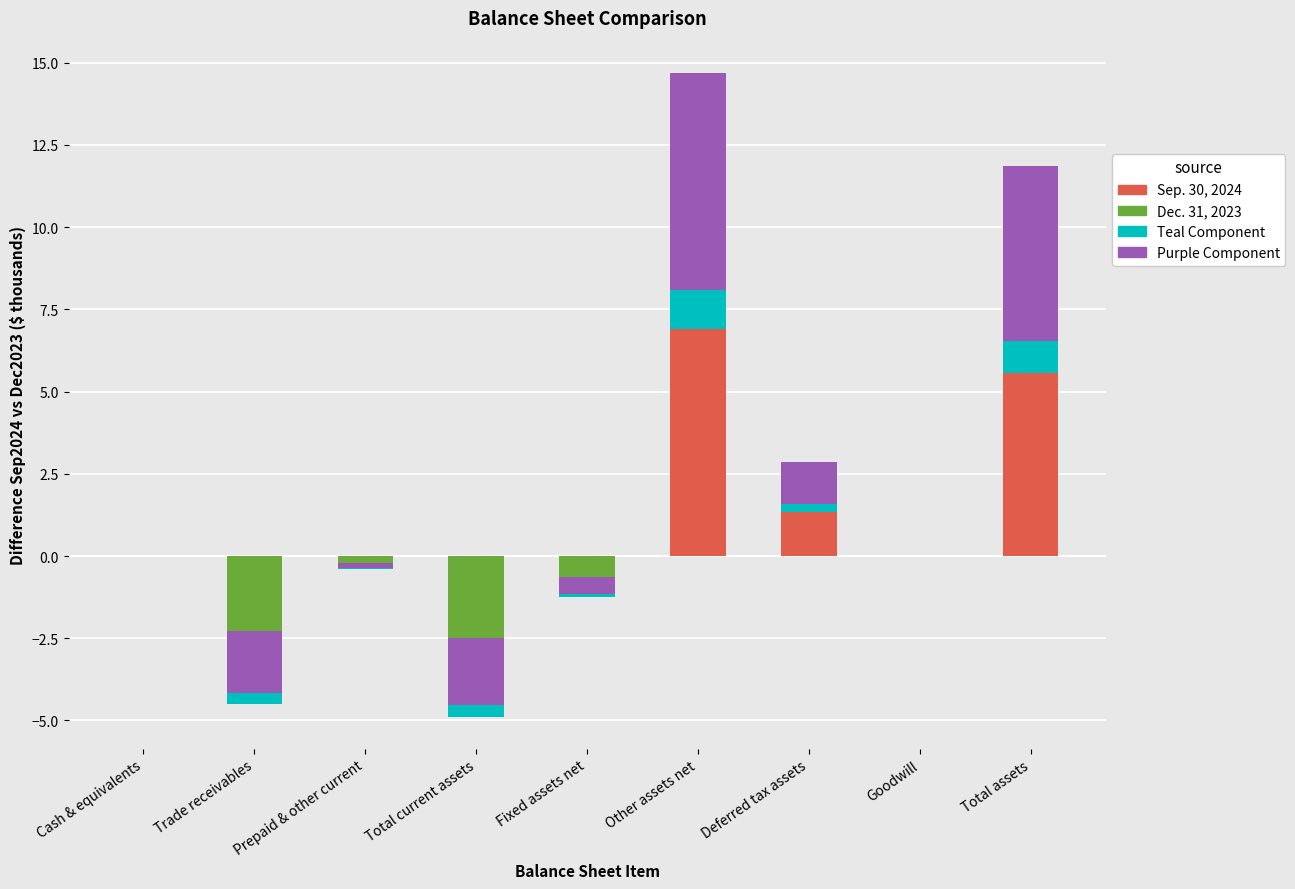

What is the label of the 2nd bar from the left?

Trade receivables